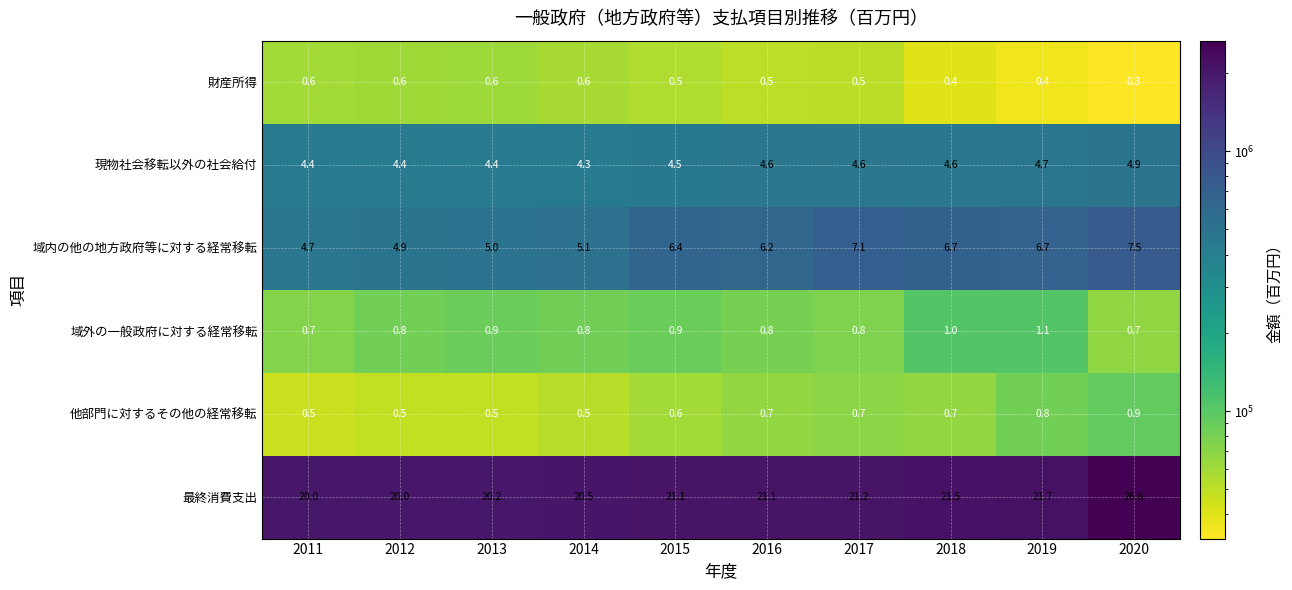

What is the spread (max minus min) of values at 2019?

21.3